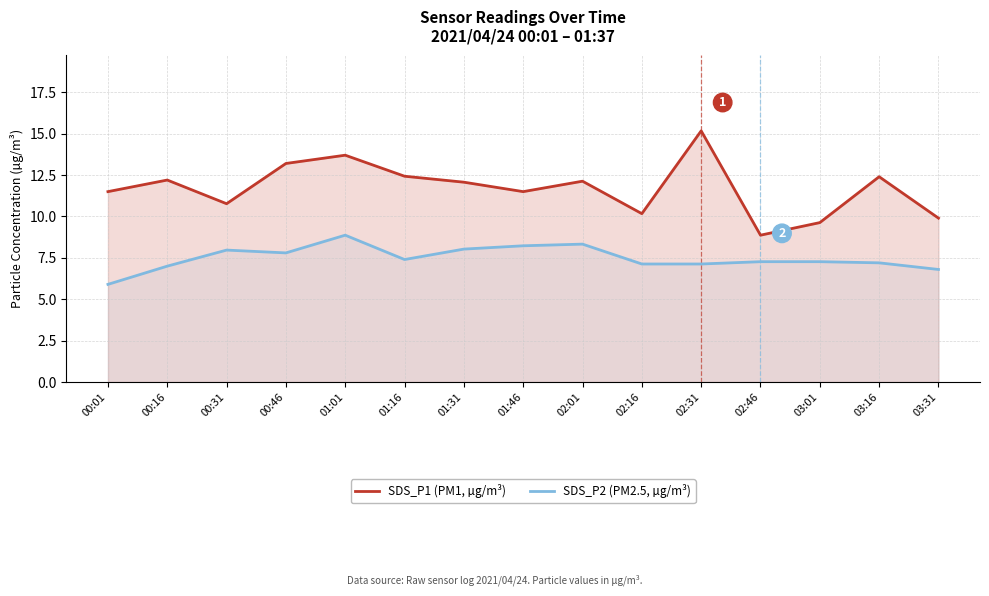

List the series in order of their peak value, lowest first.

SDS_P2 (PM2.5, µg/m³), SDS_P1 (PM1, µg/m³)